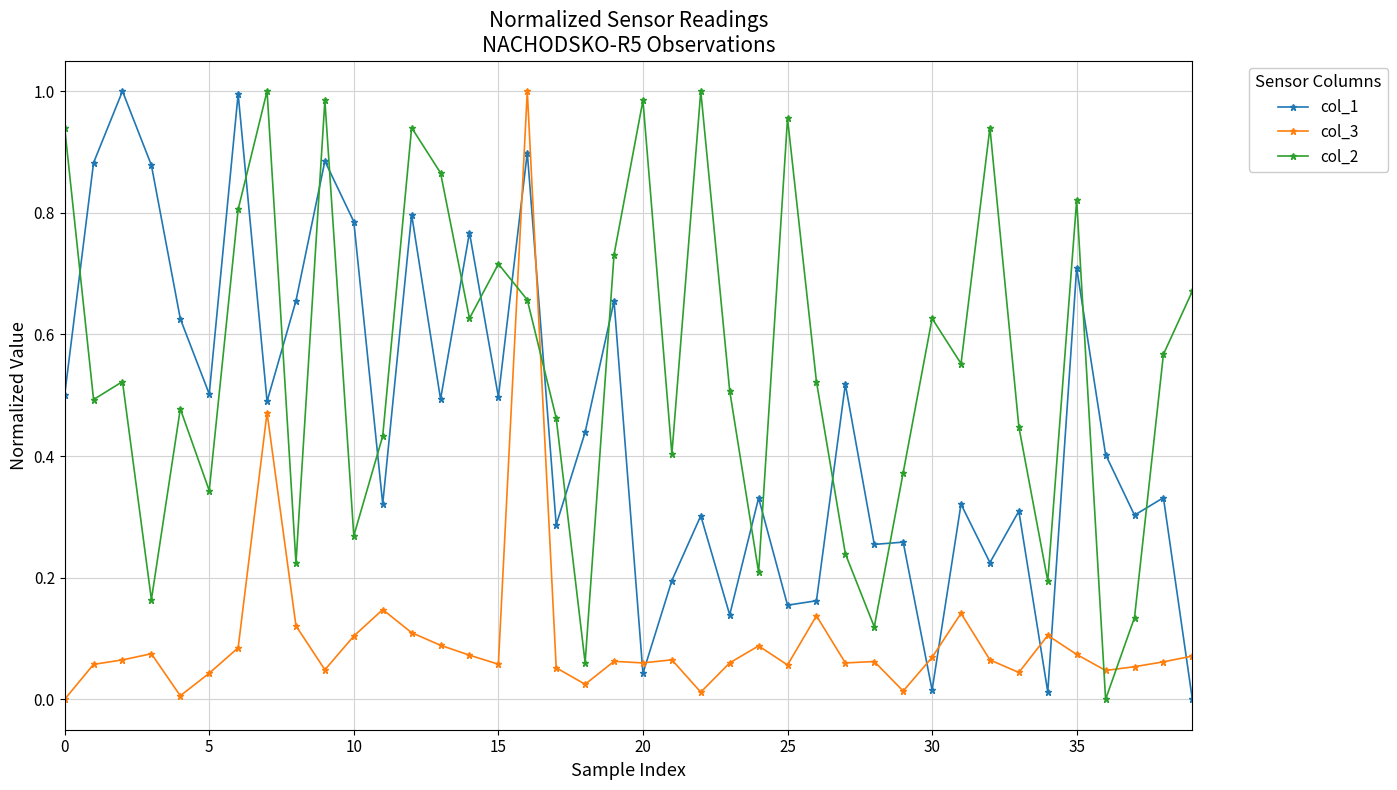

How many values in col_2 are above zero?

39